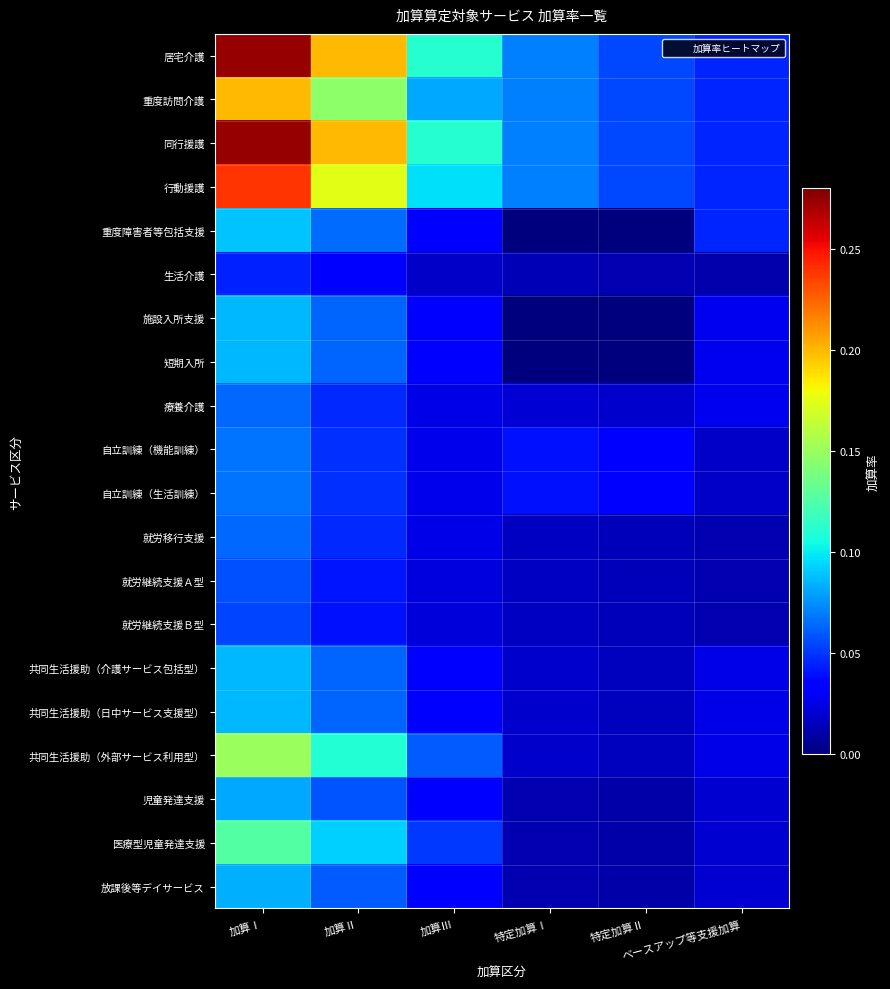

What is the total value across all series at 加算Ⅱ?

1.7